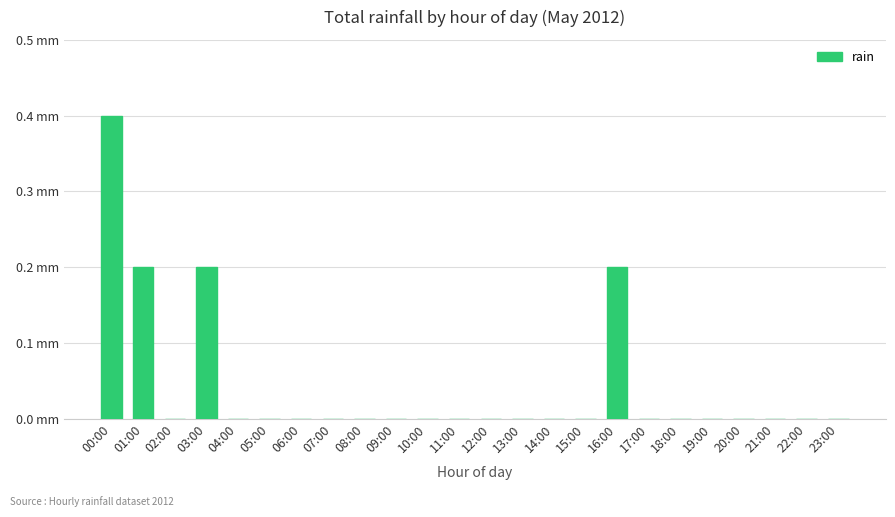

How many positive values are there?

4